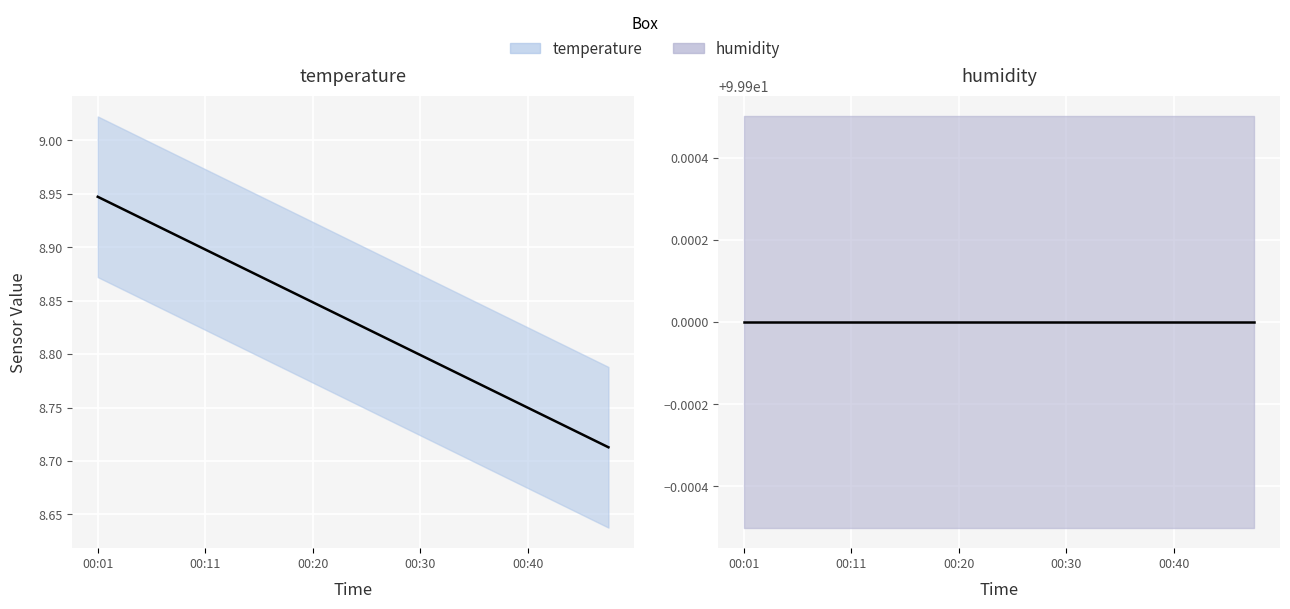

The value of temperature trend at 9 is 5.8. True or false?

False